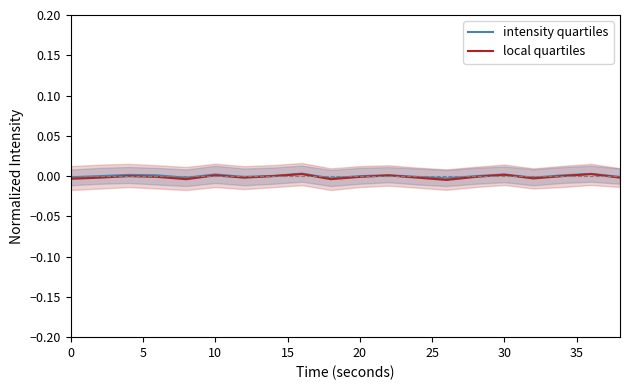

How many series are shown in this chart?

2